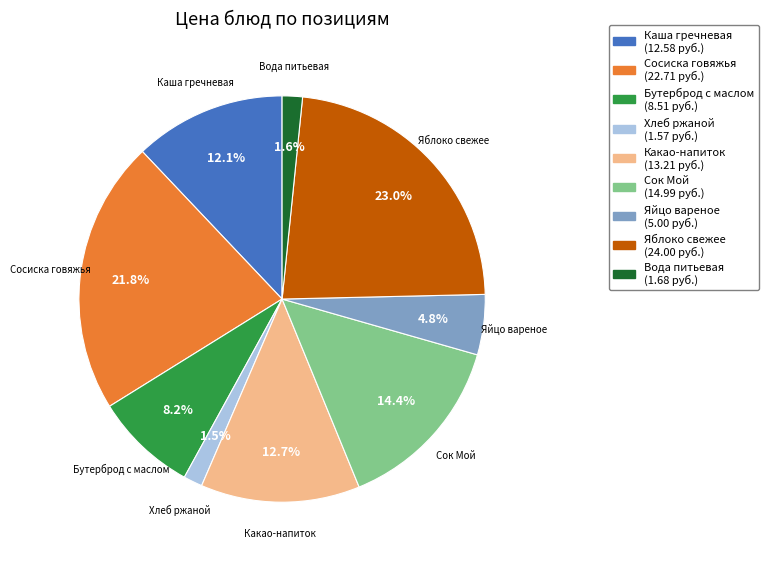

To the nearest percent, what is the combined percentage of Каша гречневая and Хлеб ржаной?

14%